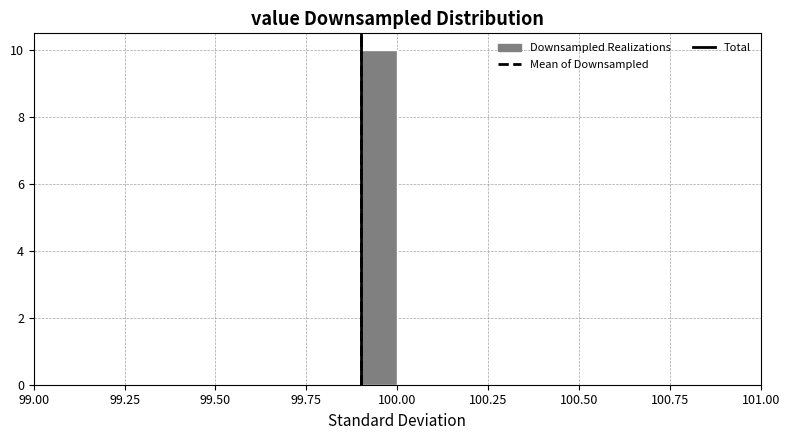

Read against the x-axis, roughly where is the centre of the tallest bar?

99.95